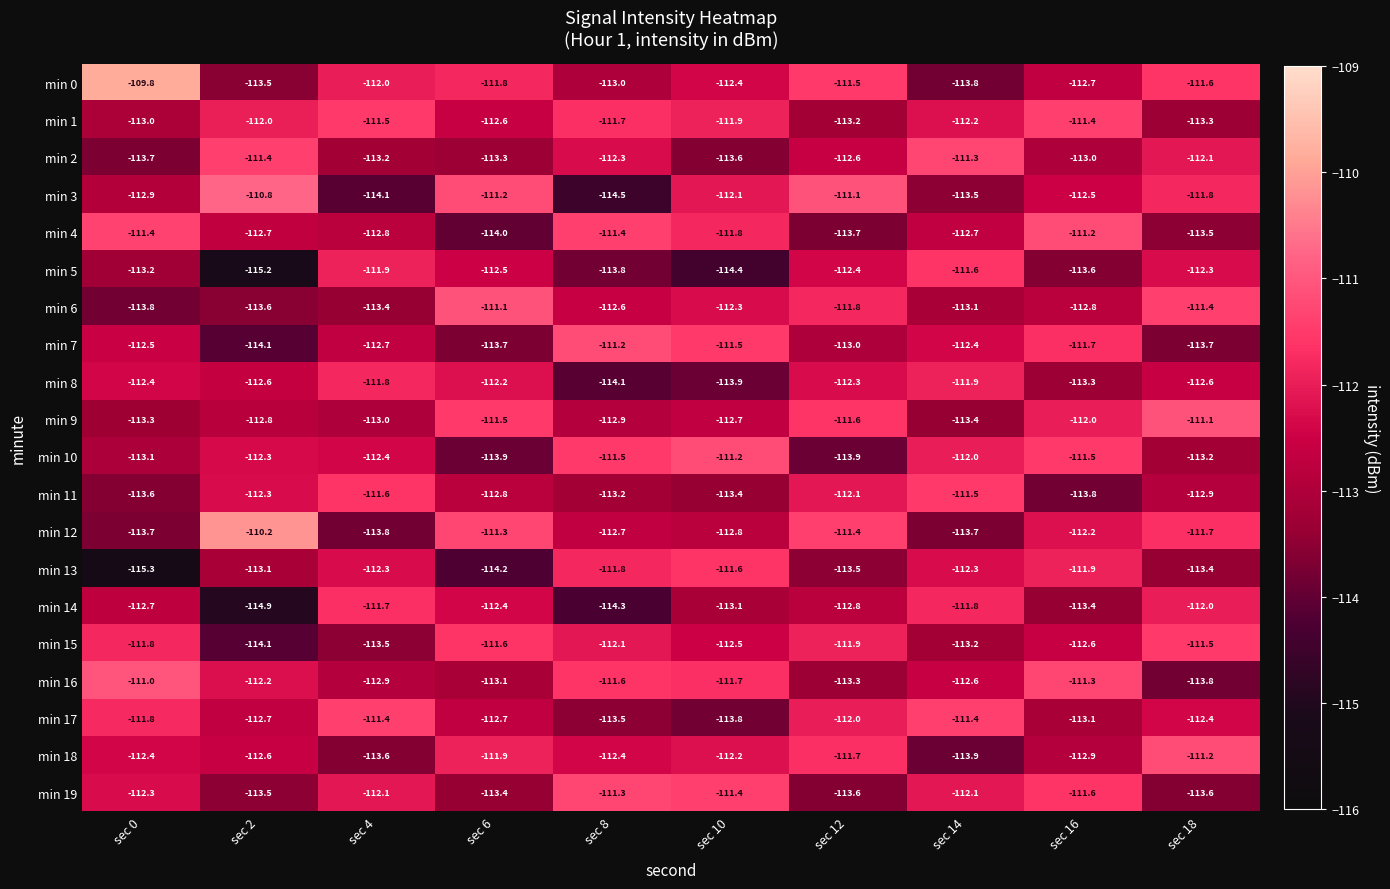

Between sec 6 and sec 14, which series saw the biggest shift?

min 12